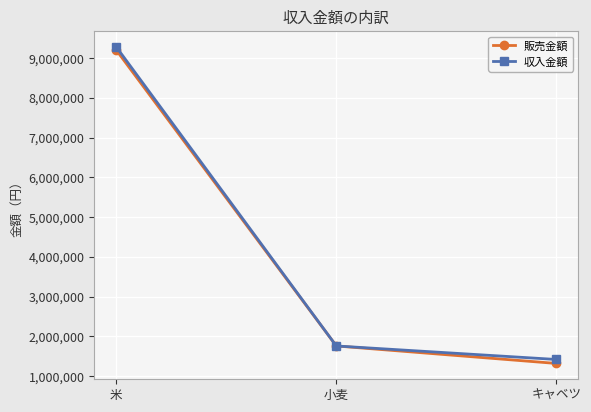

Is this an area chart (filled region under the line)?

No